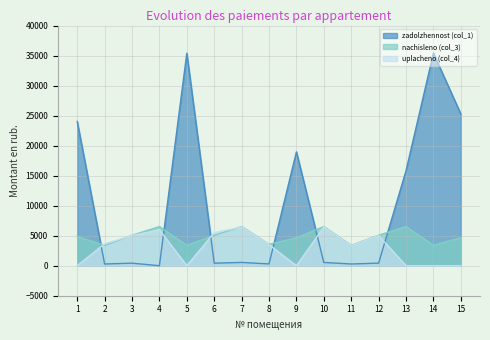

At which label is zadolzhennost (col_1) closest to 17698?

9